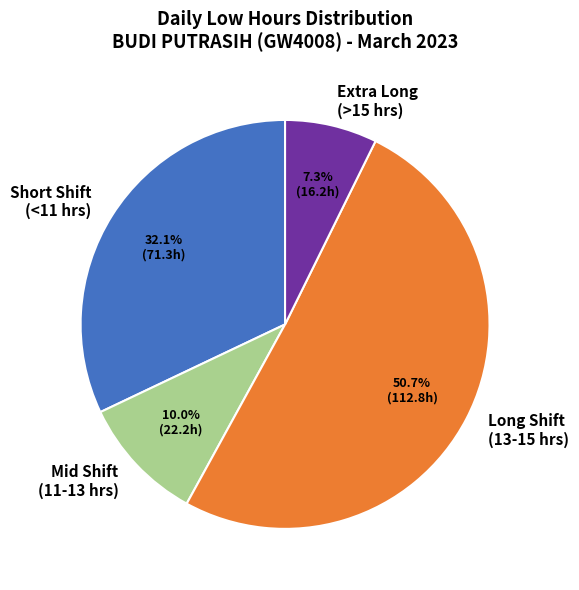

Is Long Shift (13-15 hrs) the majority of the pie?

Yes